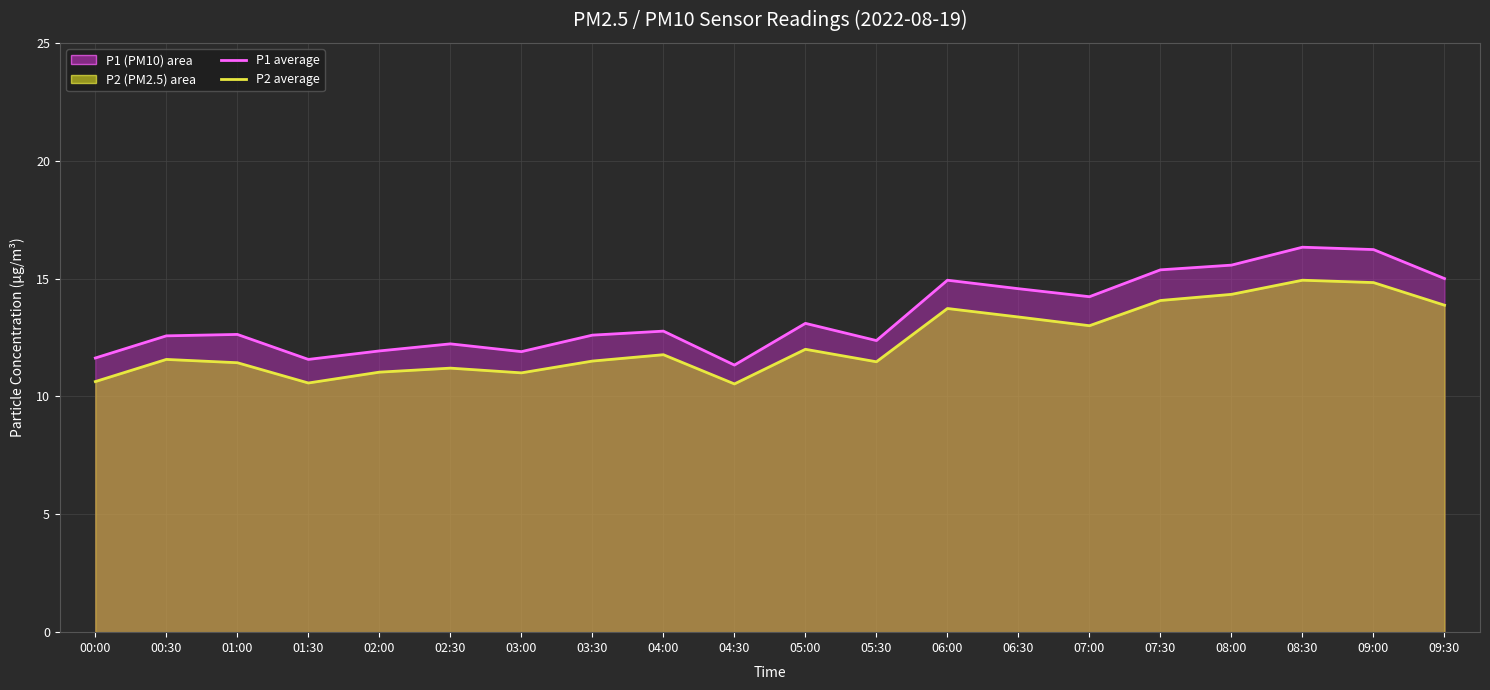

What is the total value across all series at 01:00?

24.1